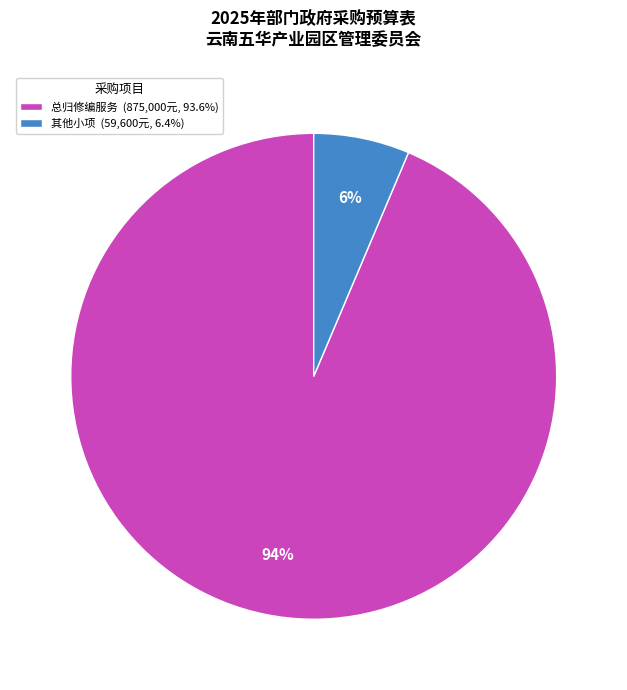

To the nearest percent, what percentage of the pie is 总归修编服务 (875,000元, 93.6%)?

94%